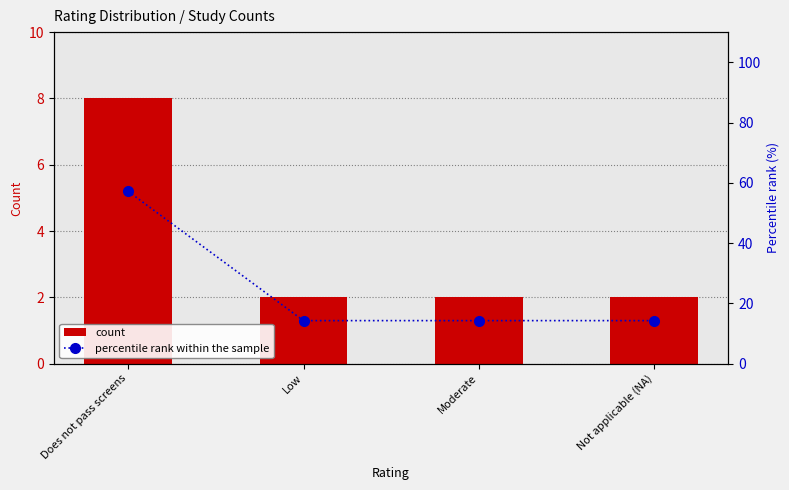

Reading left to right, what are all the values shown in this chart?

count: 8.0	2.0	2.0	2.0
percentile rank within the sample: 57.1	14.3	14.3	14.3